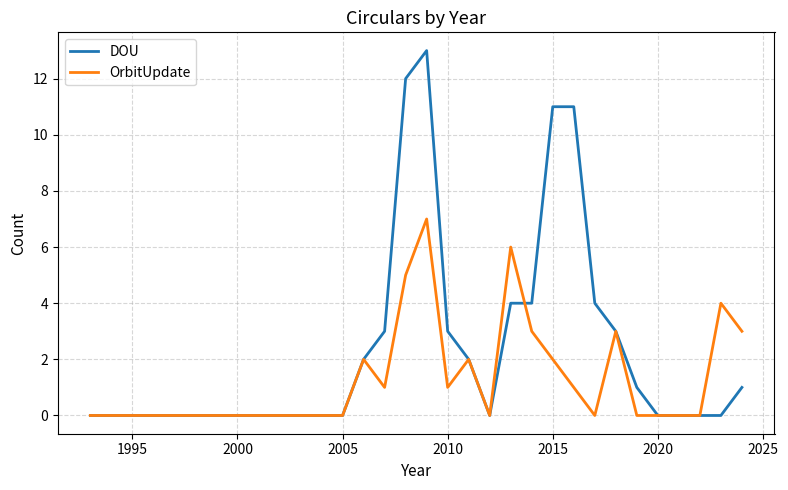

What are all the series names shown in the legend?

DOU, OrbitUpdate